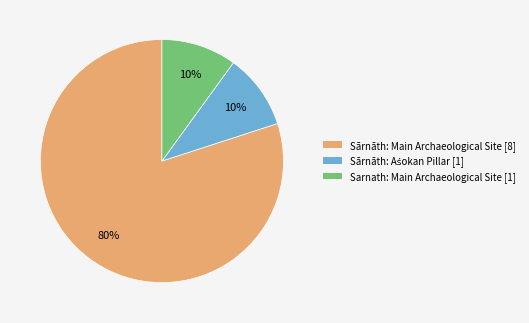

What is the largest slice in the pie chart?

Sārnāth: Main Archaeological Site [8]